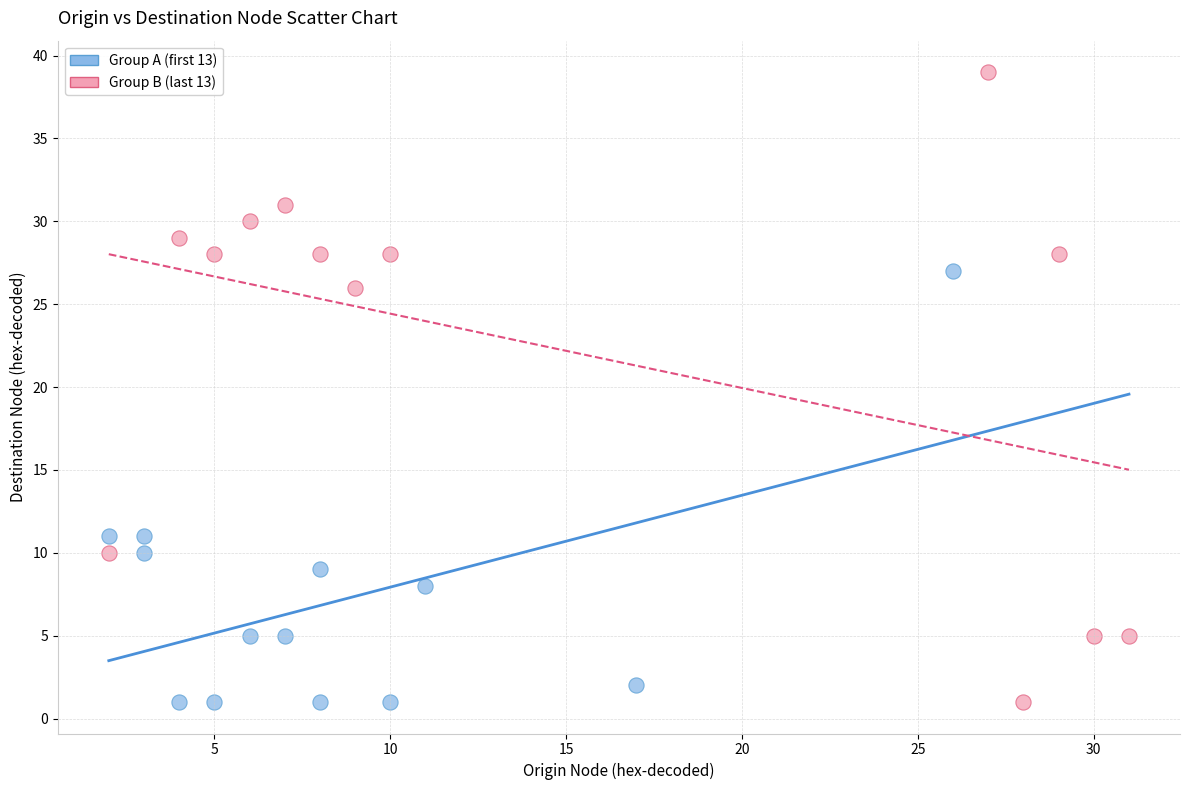

Which series has the largest Y range (max minus min)?

Group B (last 13)